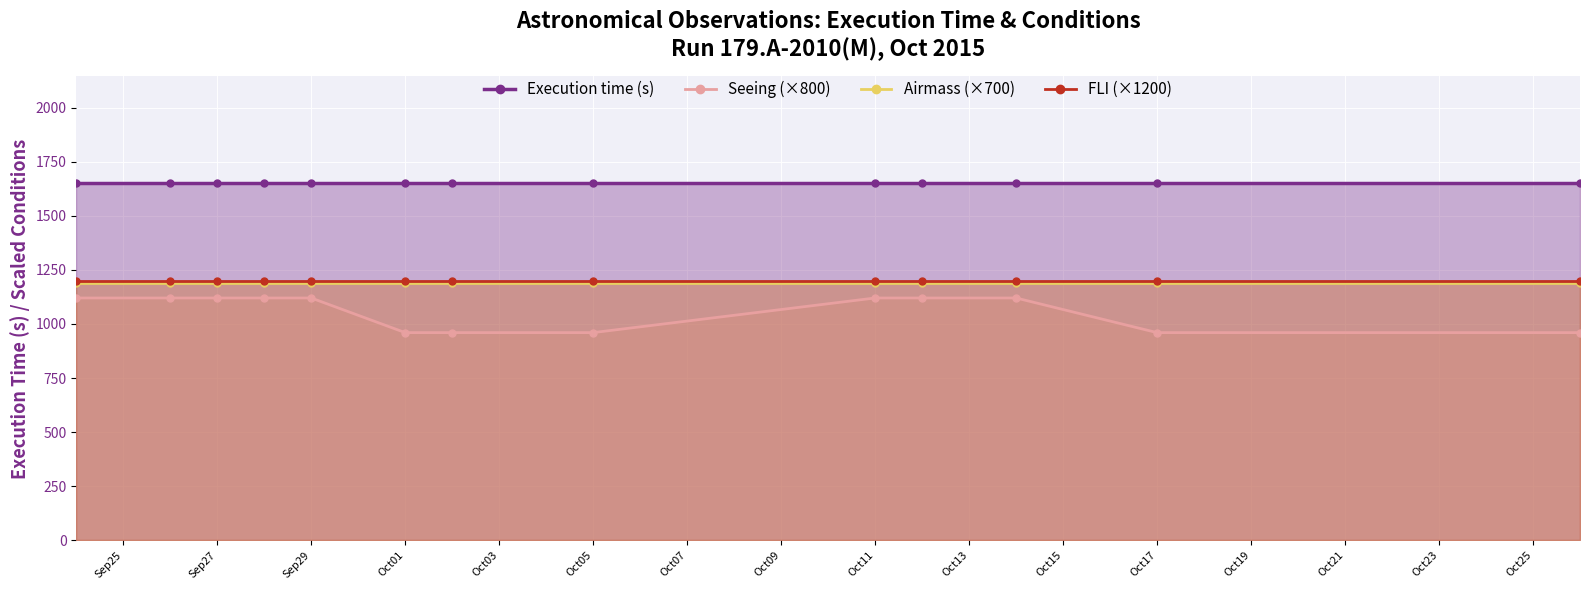

Reading left to right, list all the values displayed in this chart.

Execution time (s): 1649	1649	1649	1649	1649	1649	1649	1649	1649	1649	1649	1649	1649
Seeing (×800): 1120	1120	1120	1120	1120	960	960	960	1120	1120	1120	960	960
Airmass (×700): 1190	1190	1190	1190	1190	1190	1190	1190	1190	1190	1190	1190	1190
FLI (×1200): 1200	1200	1200	1200	1200	1200	1200	1200	1200	1200	1200	1200	1200